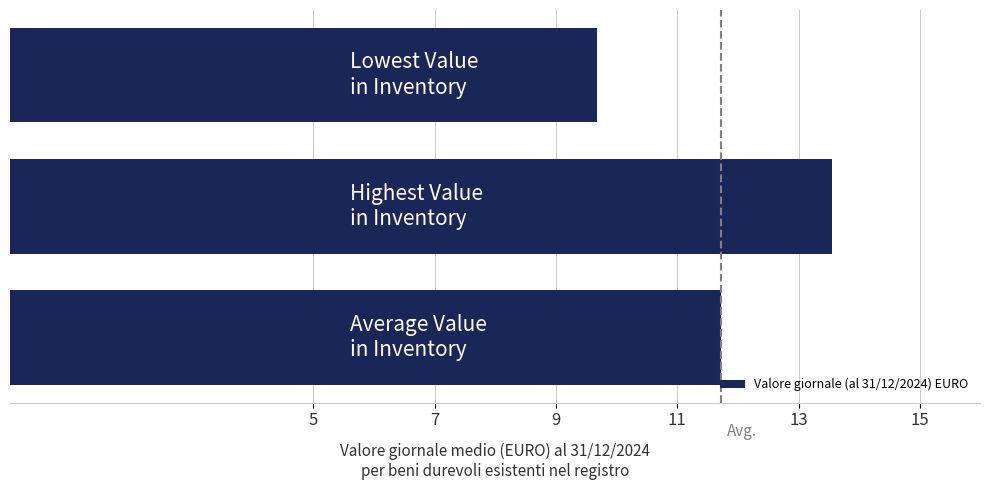

How many bars are there in total?

3